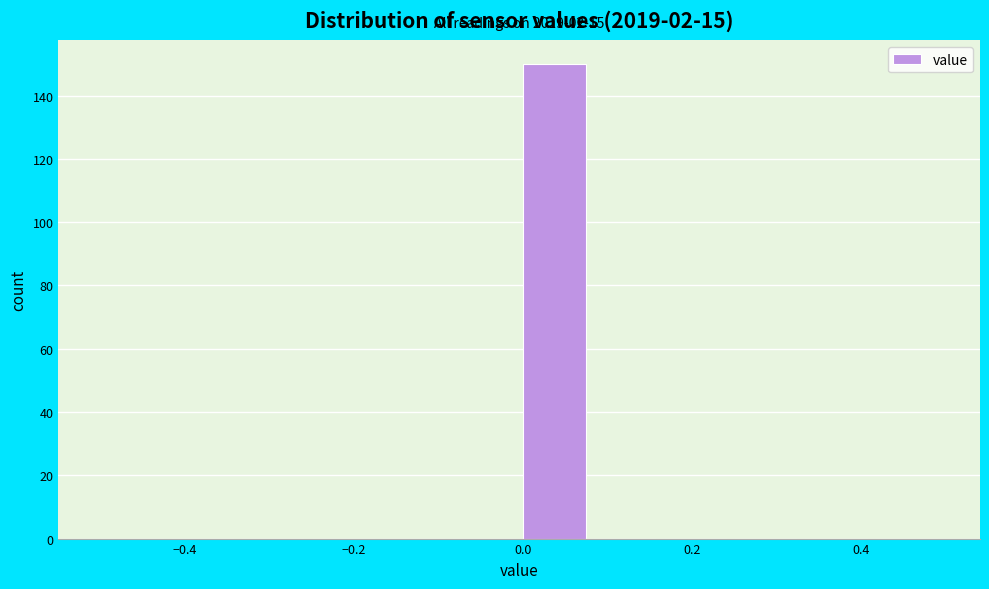

Which range on the x-axis has the tallest bar?

0.00 to 0.08